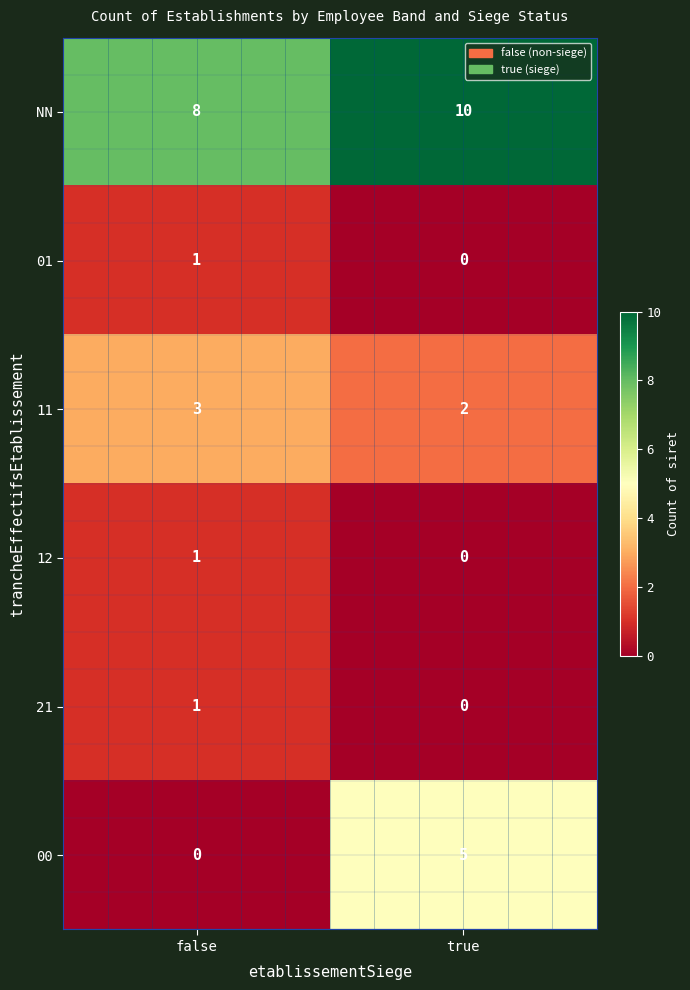

Reading left to right, extract all data points from this chart.

NN: false=8	true=10
01: false=1	true=0
11: false=3	true=2
12: false=1	true=0
21: false=1	true=0
00: false=0	true=5